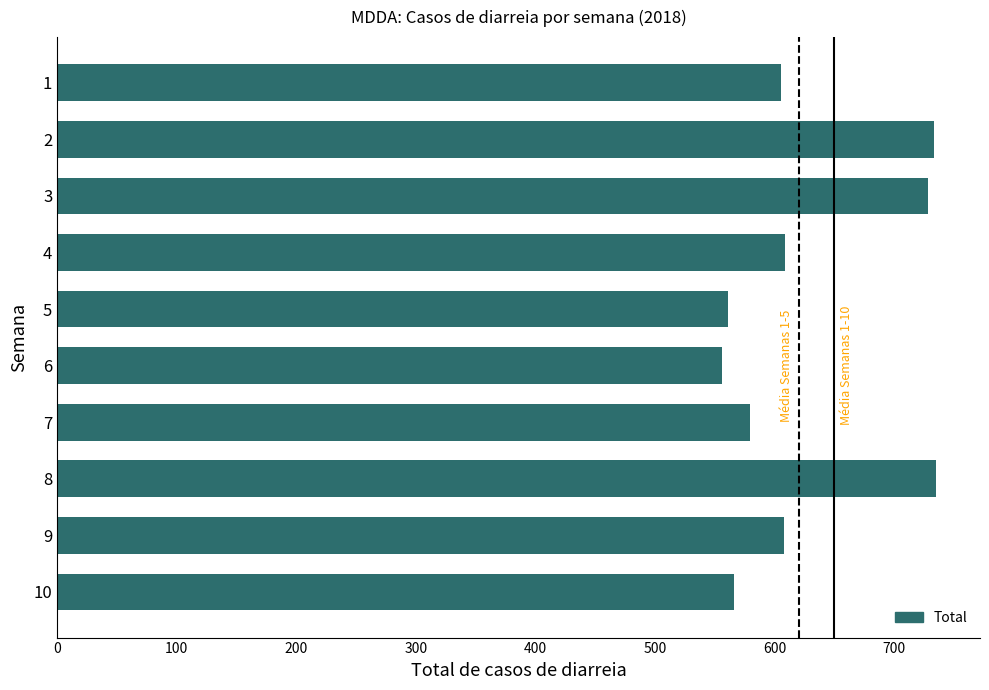

What is the value of the 8th bar from the top?

735